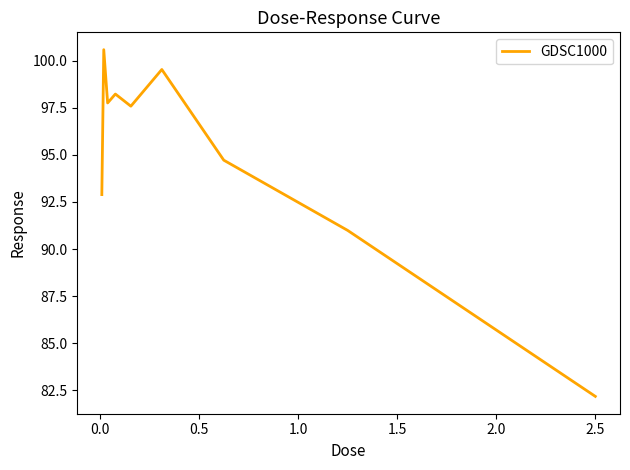

What is the smallest value displayed?

82.2